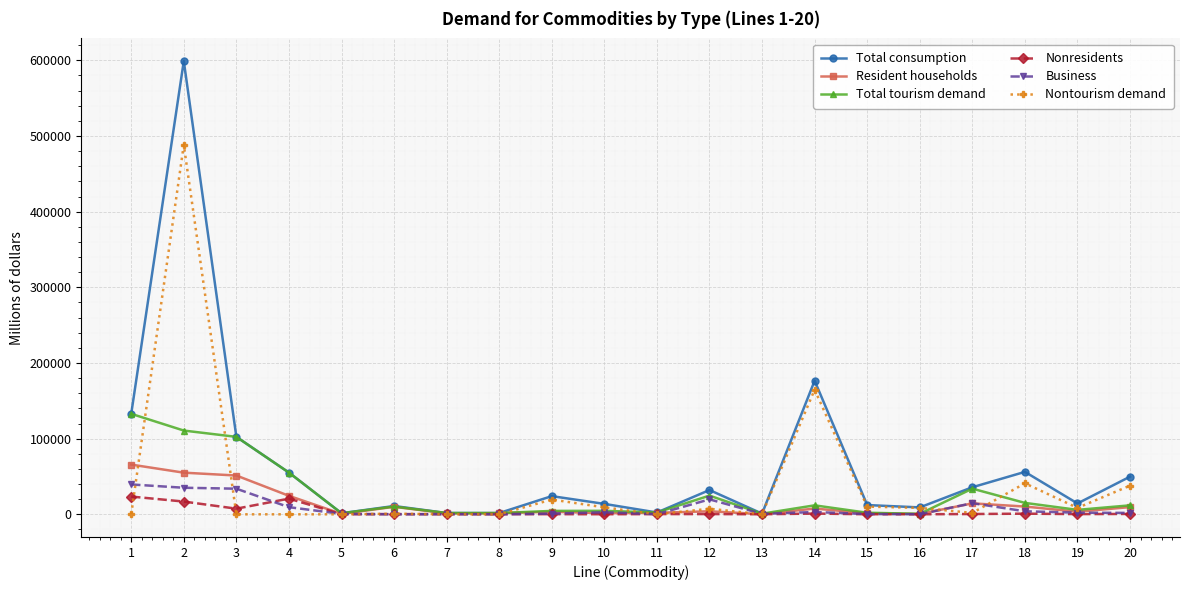

Where is the first local maximum for Total consumption?

2